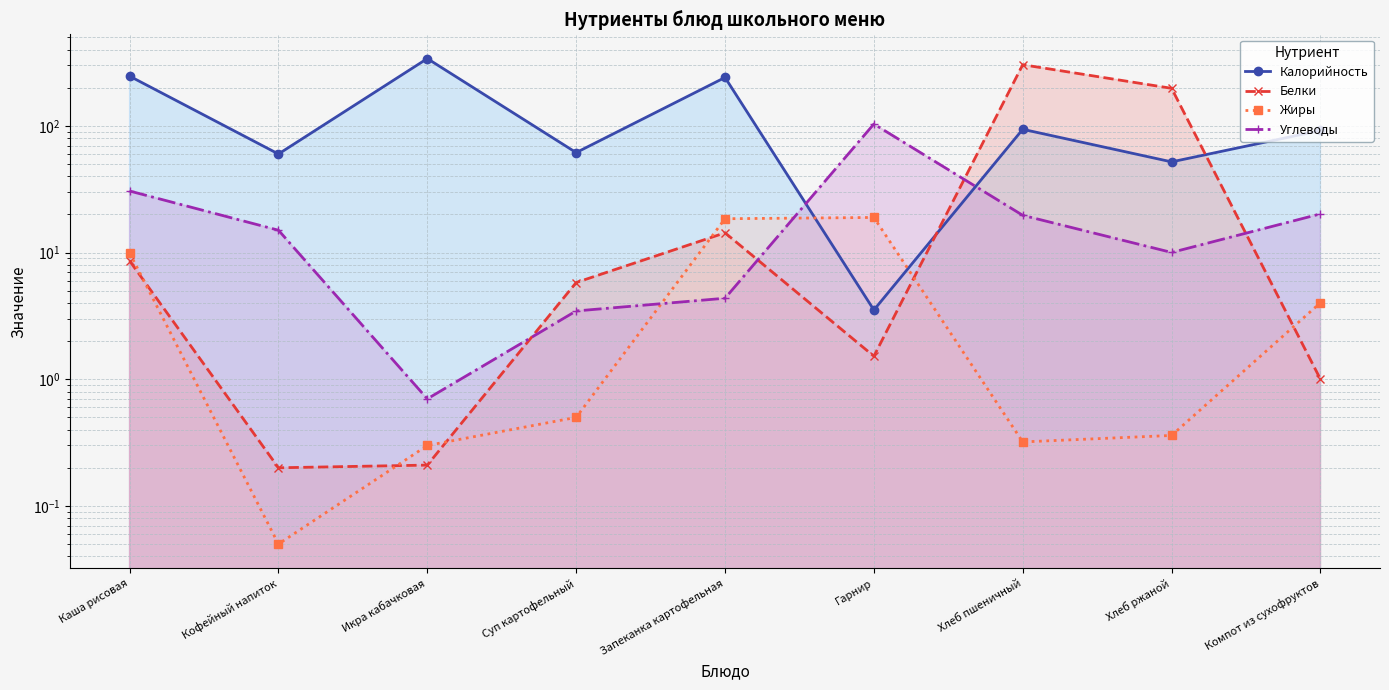

At which label is Белки closest to 152?

Хлеб ржаной